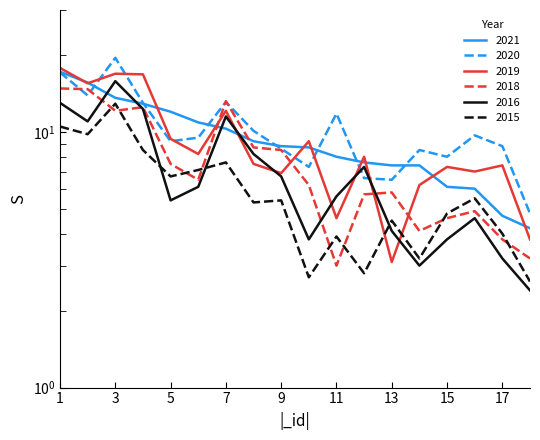

At which category is the sum across all series the highest?

3